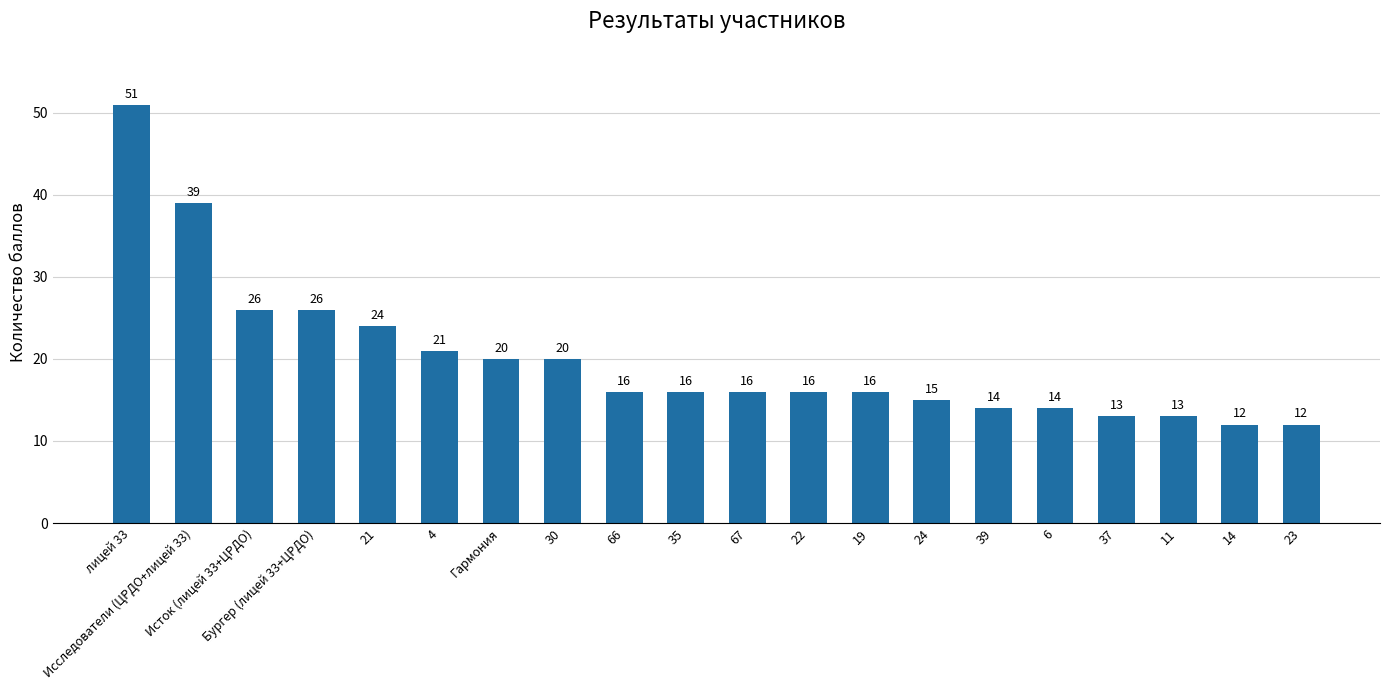

How many bars are there in total?

20